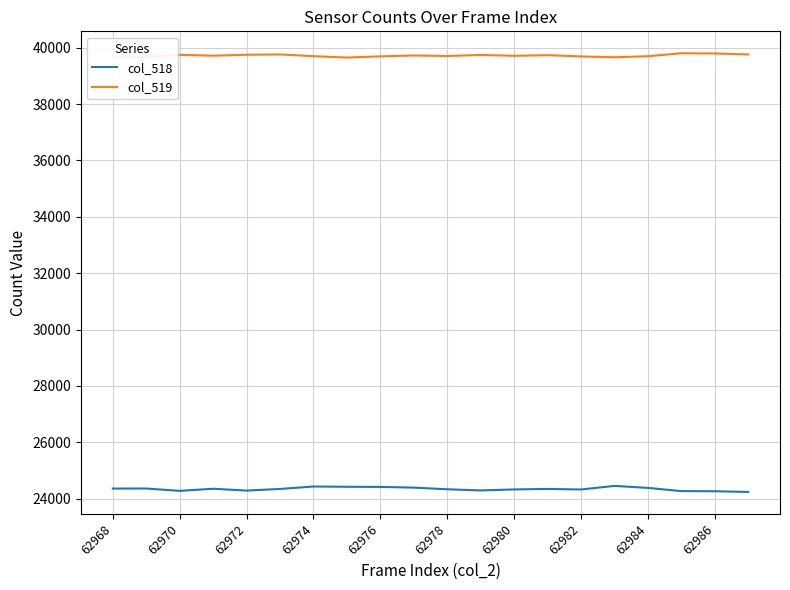

What is the greatest value displayed?

39802